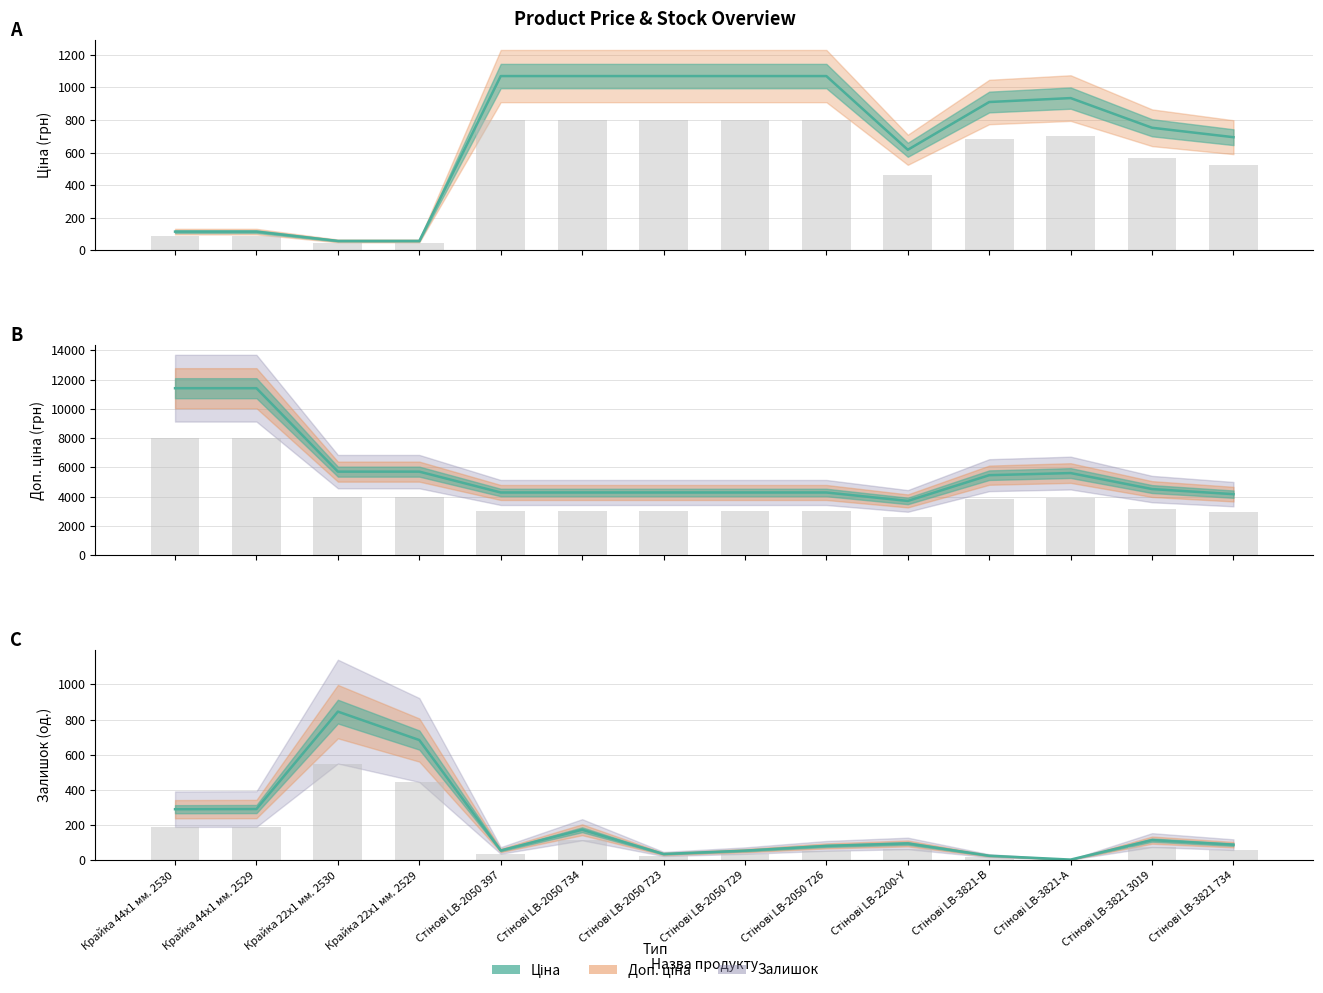

What is the value of the Доп. ціна bar at the 13th from the left?

4513.3